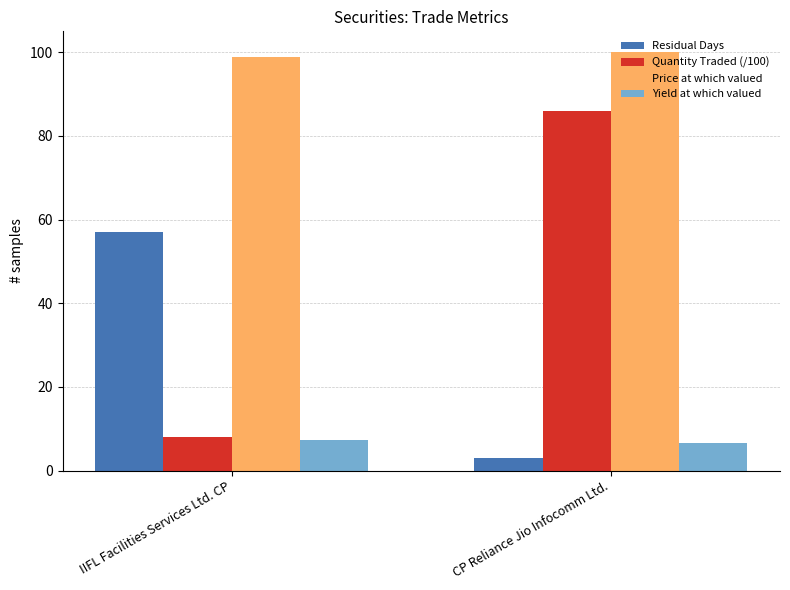

Are the bars horizontal?

No